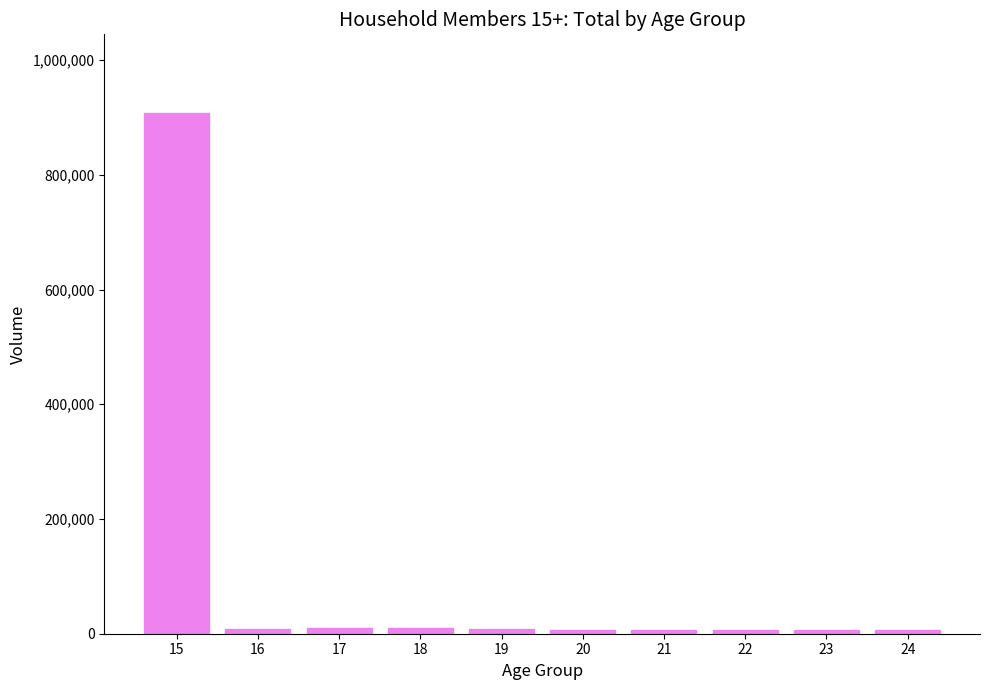

What is the maximum value shown in the chart?

908538